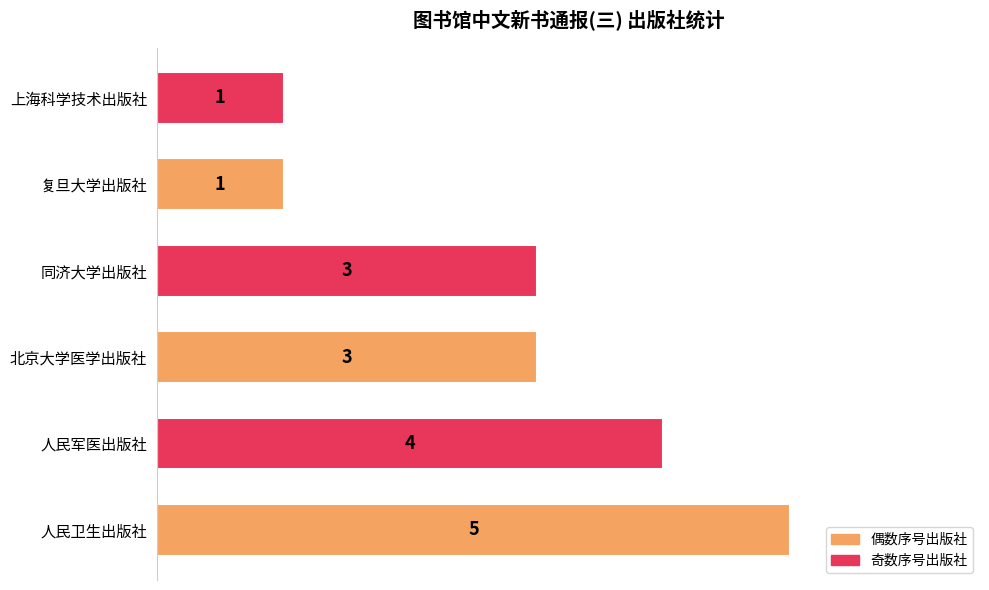

Count the number of categories in the chart.

6